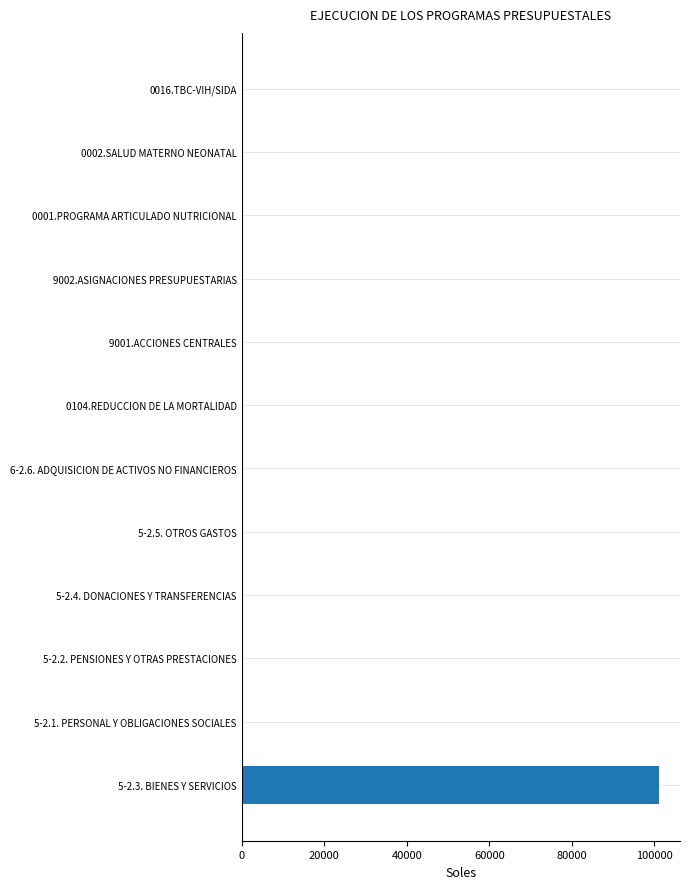

What is the average value?

8427